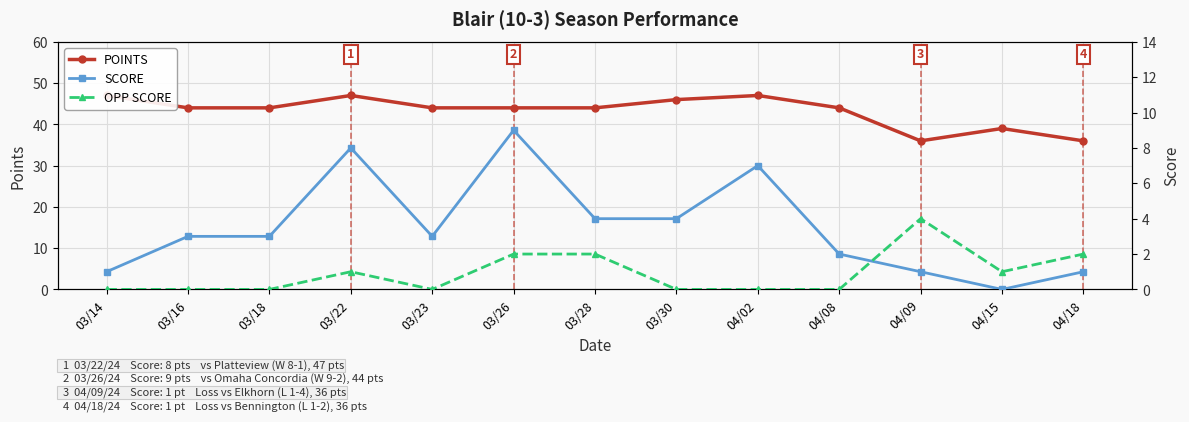

What is the sum of all SCORE values?

46